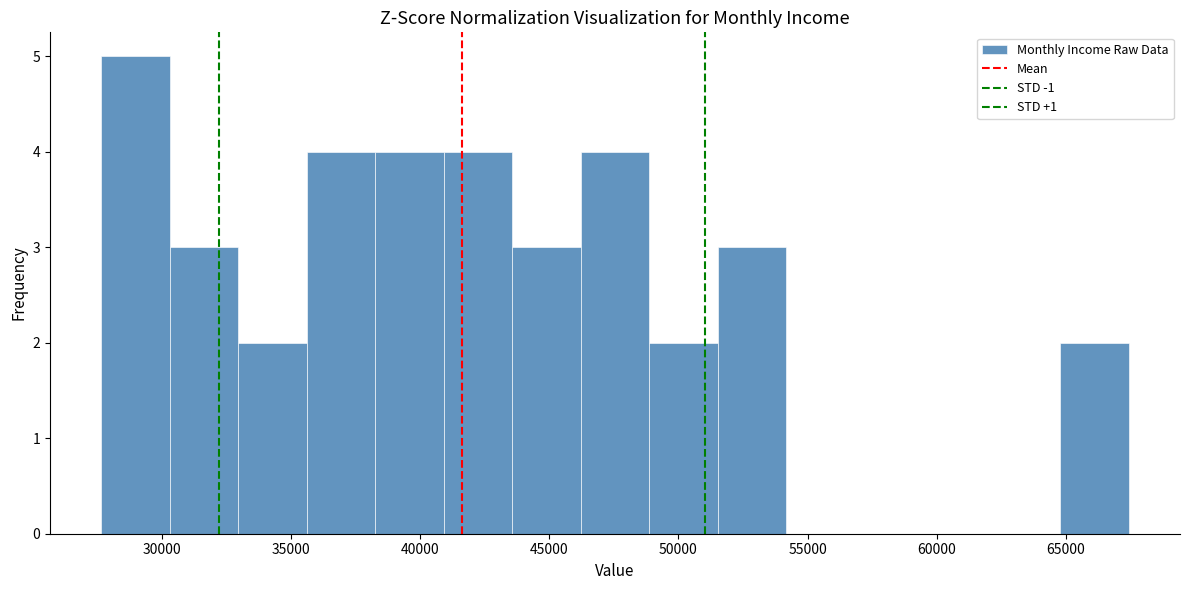

Reading left to right, transcribe this chart: for each bar, give the range it covers on the x-axis and its height. Neither the bar edges nor the heights are printed on the chart, so give them approximately, as read against the axes.

27500 to 30500: 5
30500 to 33000: 3
33000 to 35500: 2
35500 to 38500: 4
38500 to 41000: 4
41000 to 43500: 4
43500 to 46000: 3
46000 to 49000: 4
49000 to 51500: 2
51500 to 54000: 3
54000 to 57000: 0
57000 to 59500: 0
59500 to 62000: 0
62000 to 65000: 0
65000 to 67500: 2